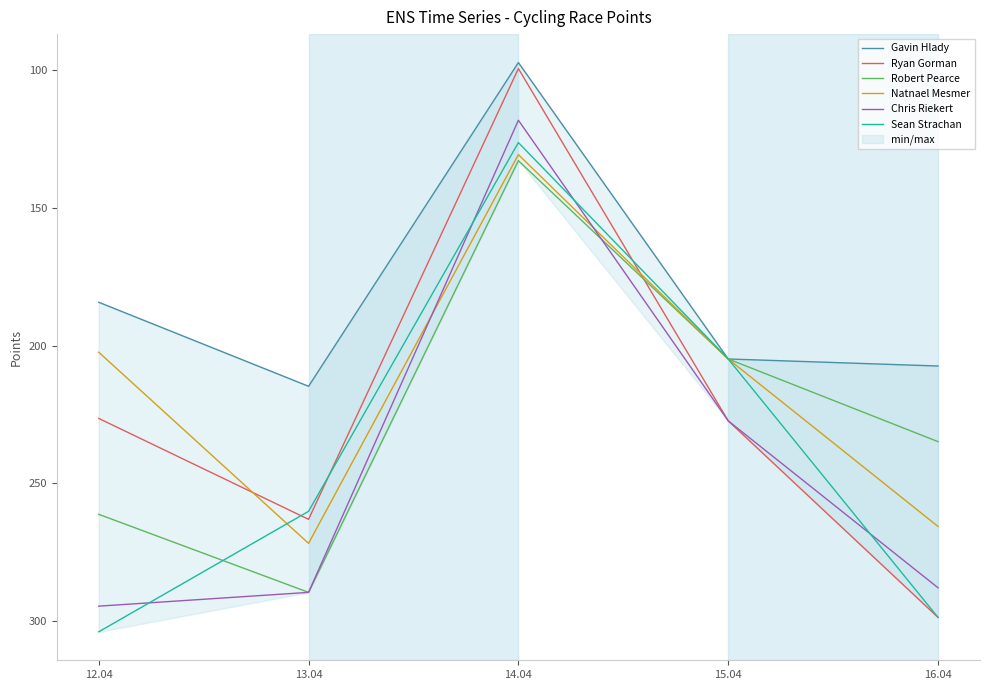

What is the difference between the highest and lowest values at 14.04?

35.6